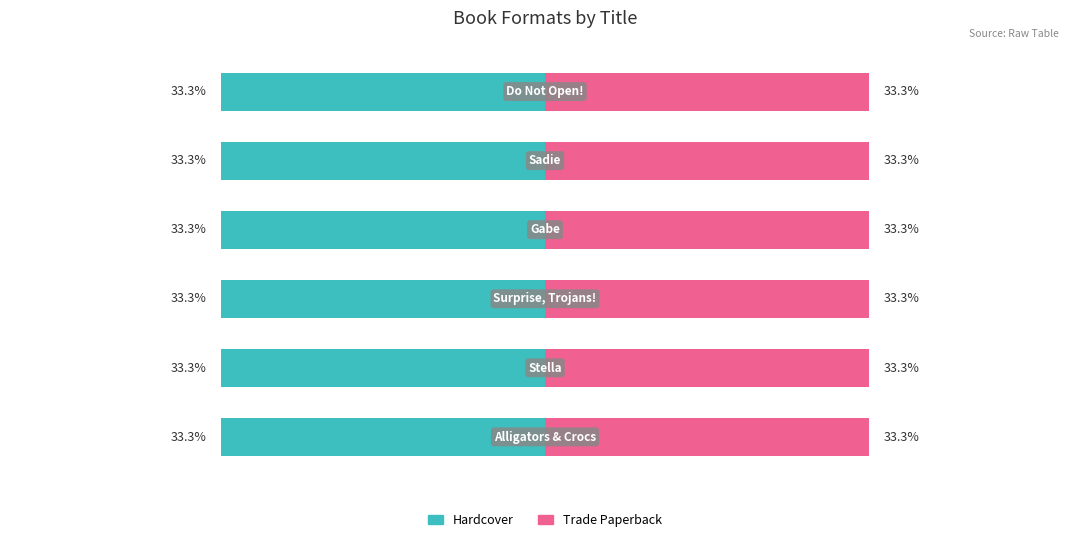

Which series has the widest spread of values?

Hardcover